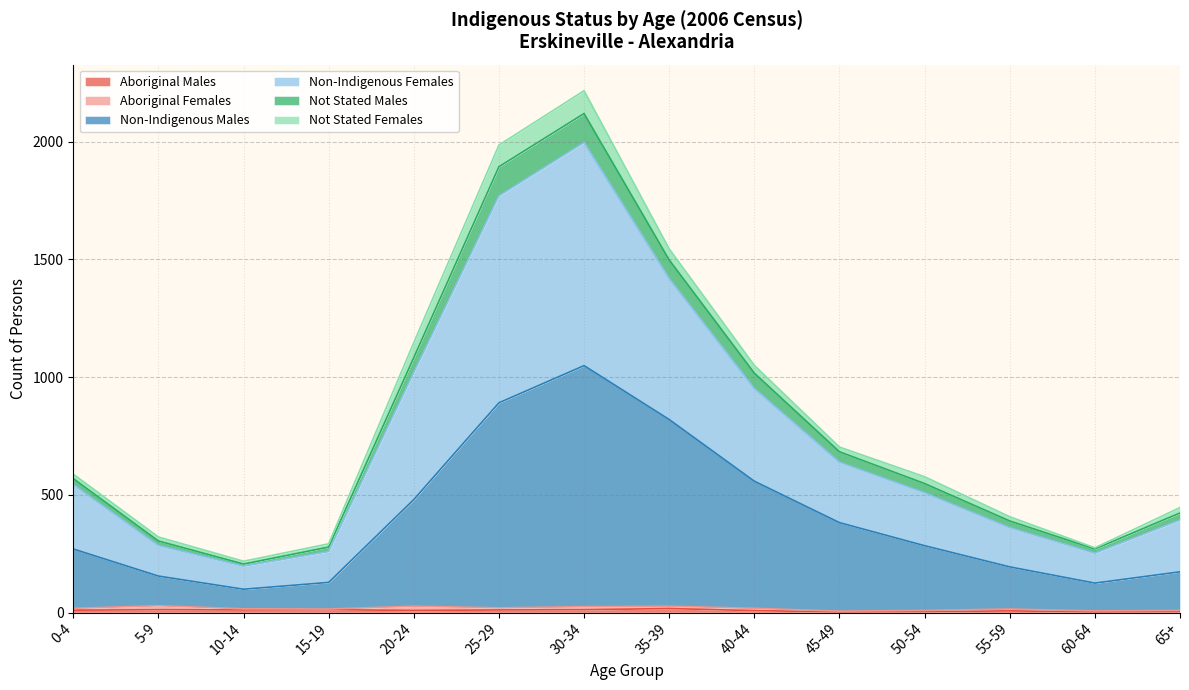

Does the chart have visible grid lines?

Yes